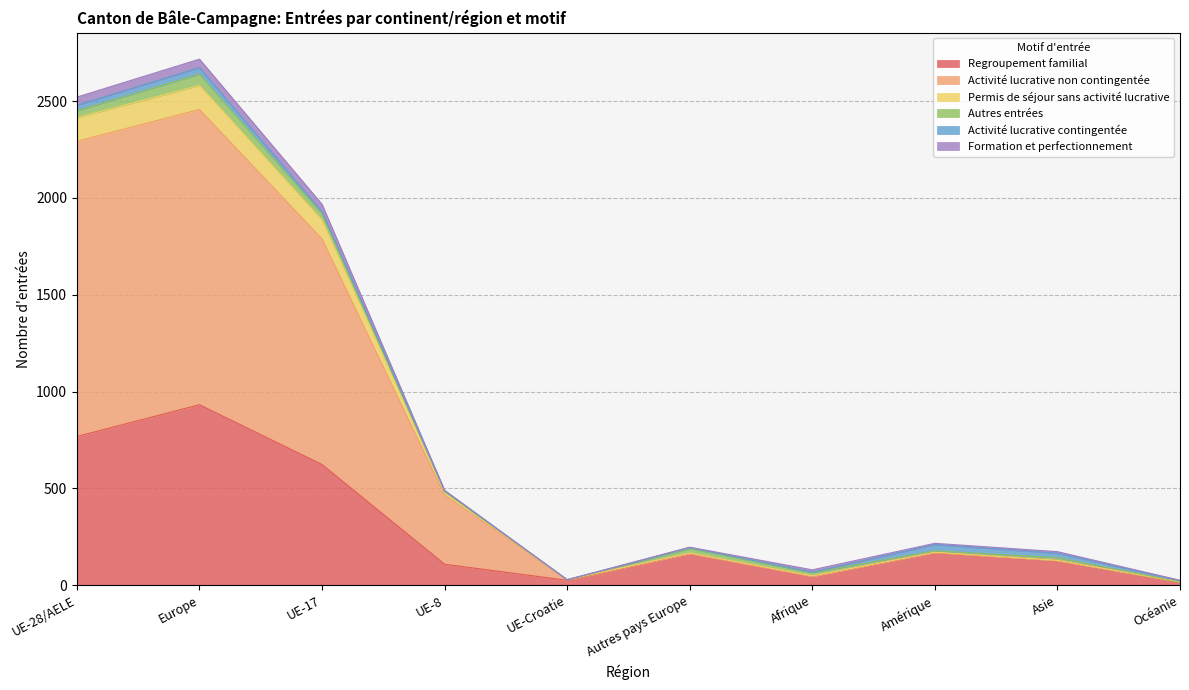

At which category does the chart reach its peak across all series?

Europe